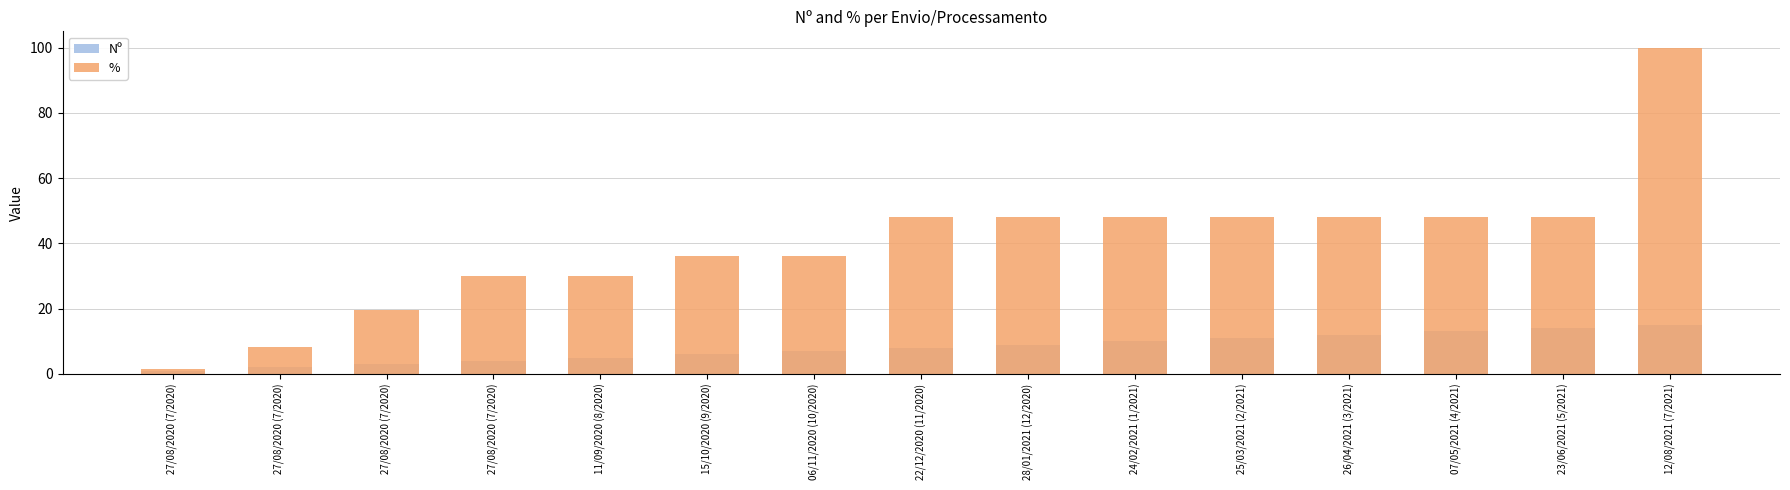

Reading right to left, list all the values displayed in this chart.

Nº: 12/08/2021 (7/2021)=15.0	23/06/2021 (5/2021)=14.0	07/05/2021 (4/2021)=13.0	26/04/2021 (3/2021)=12.0	25/03/2021 (2/2021)=11.0	24/02/2021 (1/2021)=10.0	28/01/2021 (12/2020)=9.0	22/12/2020 (11/2020)=8.0	06/11/2020 (10/2020)=7.0	15/10/2020 (9/2020)=6.0	11/09/2020 (8/2020)=5.0	27/08/2020 (7/2020)=4.0	27/08/2020 (7/2020)=3.0	27/08/2020 (7/2020)=2.0	27/08/2020 (7/2020)=1.0
%: 12/08/2021 (7/2021)=100.0	23/06/2021 (5/2021)=48.2	07/05/2021 (4/2021)=48.2	26/04/2021 (3/2021)=48.2	25/03/2021 (2/2021)=48.2	24/02/2021 (1/2021)=48.2	28/01/2021 (12/2020)=48.2	22/12/2020 (11/2020)=48.2	06/11/2020 (10/2020)=36.0	15/10/2020 (9/2020)=36.0	11/09/2020 (8/2020)=29.9	27/08/2020 (7/2020)=29.9	27/08/2020 (7/2020)=19.6	27/08/2020 (7/2020)=8.4	27/08/2020 (7/2020)=1.4